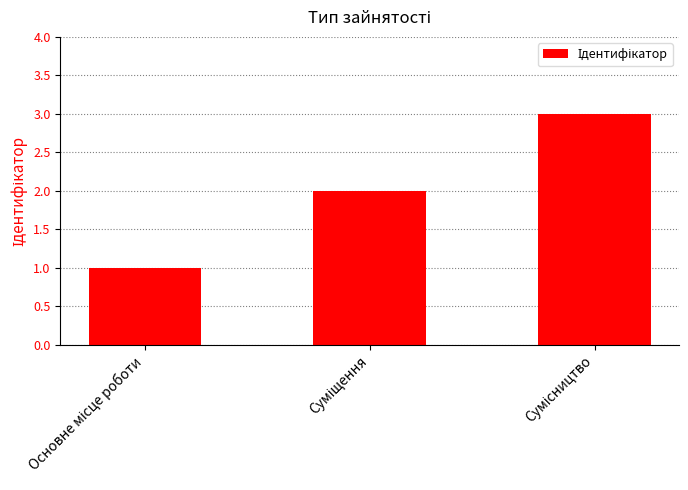

What is the sum of all values?

6